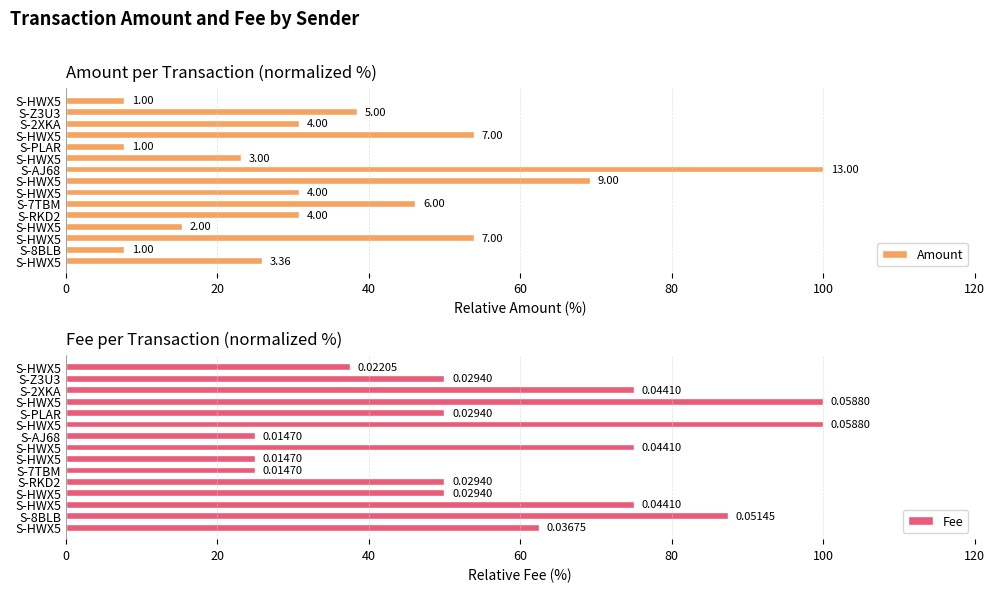

How many bars are there in each group?

2